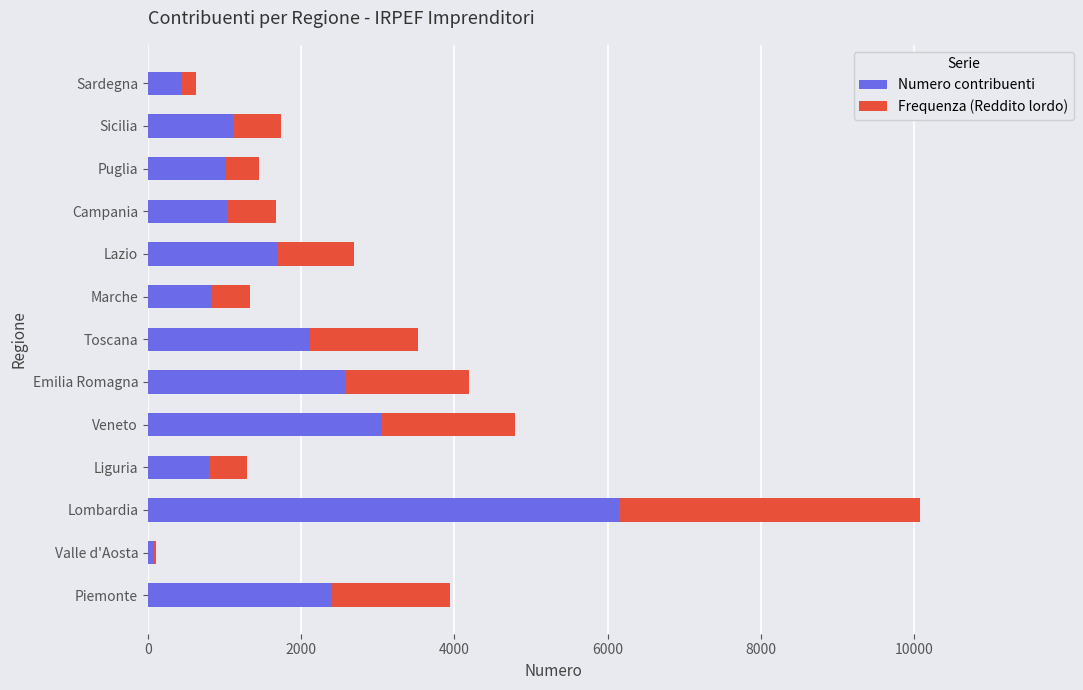

At which category is the sum across all series the highest?

Lombardia